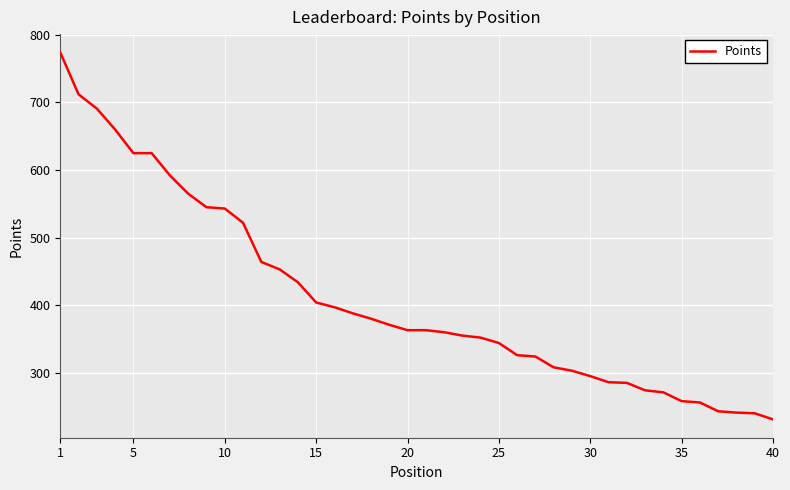

What is the difference between the maximum and minimum values?

543